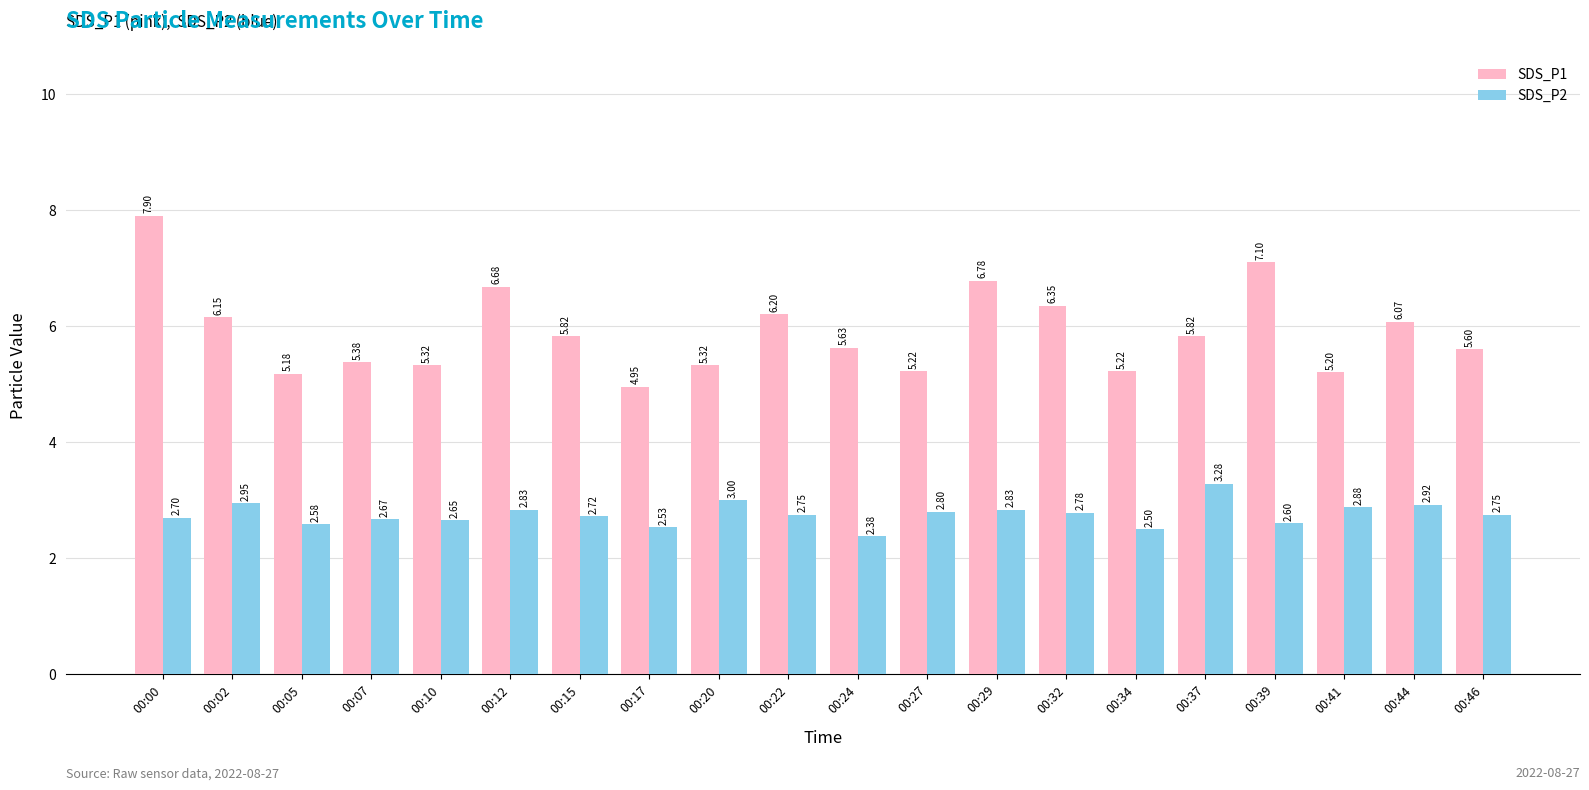

What value does the SDS_P2 series have at 00:22?

2.8